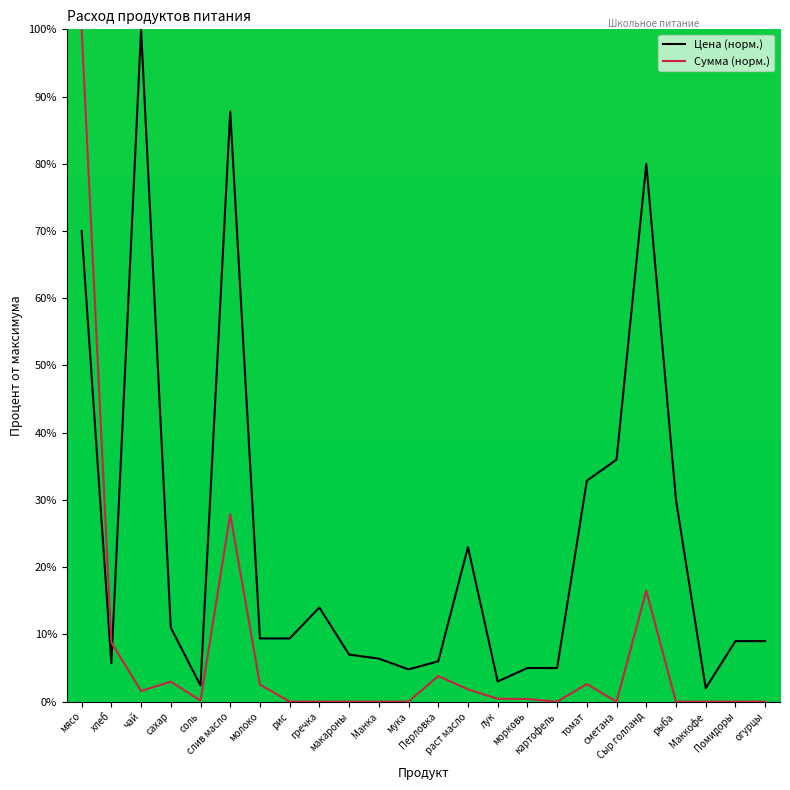

What is the difference between the maximum and minimum values in the Цена (норм.) series?

98.0